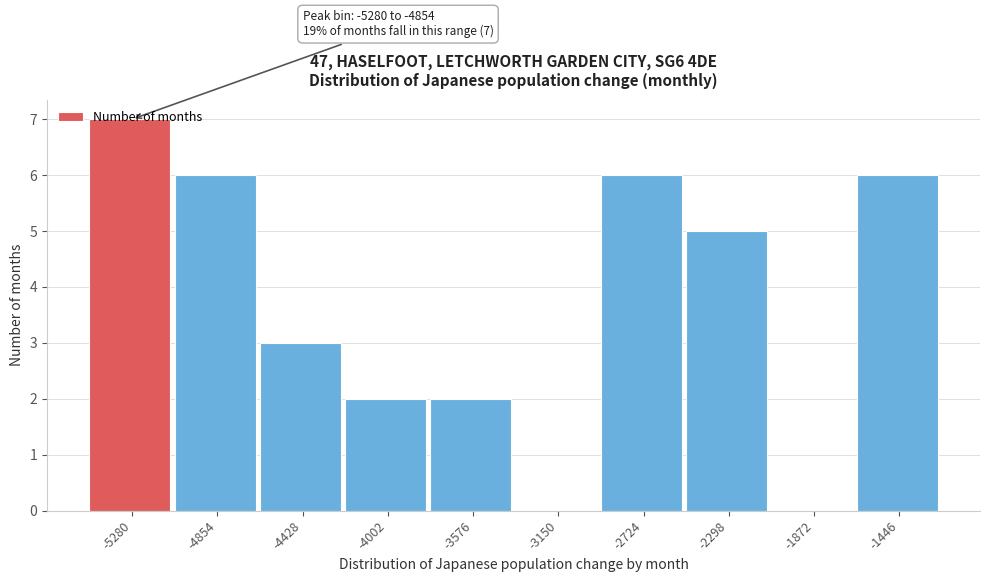

What is the maximum value shown in the chart?

7